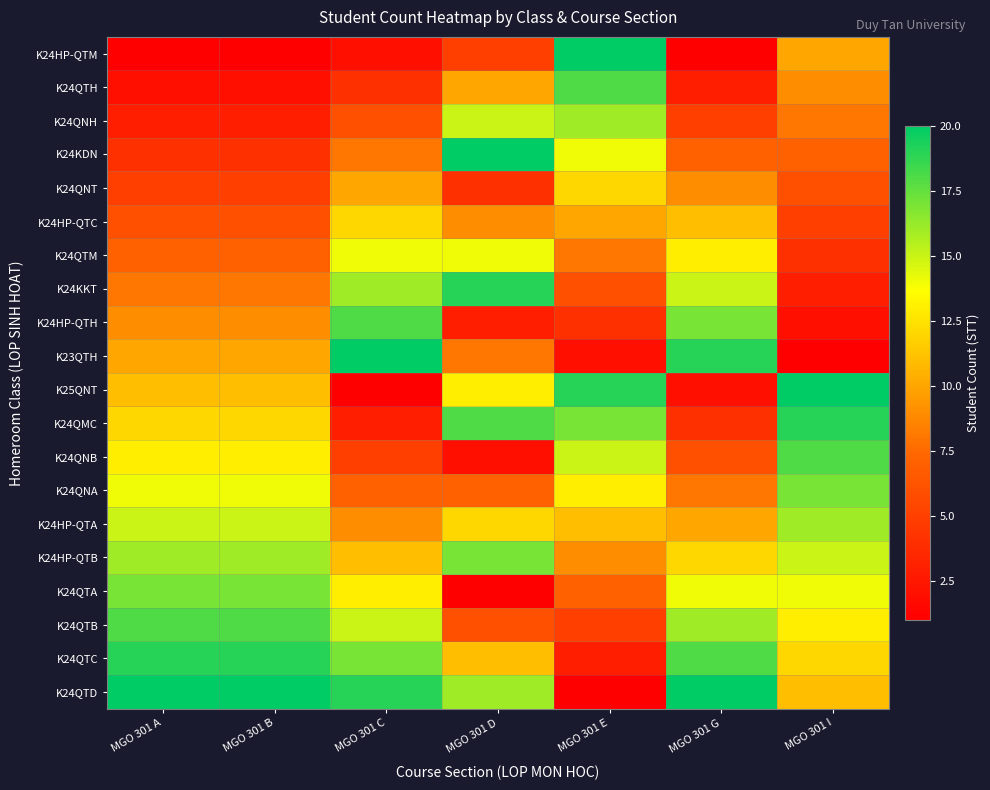

Reading left to right, what are all the values shown in this chart?

K24HP-QTM: MGO 301 A=1	MGO 301 B=1	MGO 301 C=2	MGO 301 D=5	MGO 301 E=20	MGO 301 G=1	MGO 301 I=10
K24QTH: MGO 301 A=2	MGO 301 B=2	MGO 301 C=4	MGO 301 D=10	MGO 301 E=18	MGO 301 G=3	MGO 301 I=9
K24QNH: MGO 301 A=3	MGO 301 B=3	MGO 301 C=6	MGO 301 D=15	MGO 301 E=16	MGO 301 G=5	MGO 301 I=8
K24KDN: MGO 301 A=4	MGO 301 B=4	MGO 301 C=8	MGO 301 D=20	MGO 301 E=14	MGO 301 G=7	MGO 301 I=7
K24QNT: MGO 301 A=5	MGO 301 B=5	MGO 301 C=10	MGO 301 D=4	MGO 301 E=12	MGO 301 G=9	MGO 301 I=6
K24HP-QTC: MGO 301 A=6	MGO 301 B=6	MGO 301 C=12	MGO 301 D=9	MGO 301 E=10	MGO 301 G=11	MGO 301 I=5
K24QTM: MGO 301 A=7	MGO 301 B=7	MGO 301 C=14	MGO 301 D=14	MGO 301 E=8	MGO 301 G=13	MGO 301 I=4
K24KKT: MGO 301 A=8	MGO 301 B=8	MGO 301 C=16	MGO 301 D=19	MGO 301 E=6	MGO 301 G=15	MGO 301 I=3
K24HP-QTH: MGO 301 A=9	MGO 301 B=9	MGO 301 C=18	MGO 301 D=3	MGO 301 E=4	MGO 301 G=17	MGO 301 I=2
K23QTH: MGO 301 A=10	MGO 301 B=10	MGO 301 C=20	MGO 301 D=8	MGO 301 E=2	MGO 301 G=19	MGO 301 I=1
K25QNT: MGO 301 A=11	MGO 301 B=11	MGO 301 C=1	MGO 301 D=13	MGO 301 E=19	MGO 301 G=2	MGO 301 I=20
K24QMC: MGO 301 A=12	MGO 301 B=12	MGO 301 C=3	MGO 301 D=18	MGO 301 E=17	MGO 301 G=4	MGO 301 I=19
K24QNB: MGO 301 A=13	MGO 301 B=13	MGO 301 C=5	MGO 301 D=2	MGO 301 E=15	MGO 301 G=6	MGO 301 I=18
K24QNA: MGO 301 A=14	MGO 301 B=14	MGO 301 C=7	MGO 301 D=7	MGO 301 E=13	MGO 301 G=8	MGO 301 I=17
K24HP-QTA: MGO 301 A=15	MGO 301 B=15	MGO 301 C=9	MGO 301 D=12	MGO 301 E=11	MGO 301 G=10	MGO 301 I=16
K24HP-QTB: MGO 301 A=16	MGO 301 B=16	MGO 301 C=11	MGO 301 D=17	MGO 301 E=9	MGO 301 G=12	MGO 301 I=15
K24QTA: MGO 301 A=17	MGO 301 B=17	MGO 301 C=13	MGO 301 D=1	MGO 301 E=7	MGO 301 G=14	MGO 301 I=14
K24QTB: MGO 301 A=18	MGO 301 B=18	MGO 301 C=15	MGO 301 D=6	MGO 301 E=5	MGO 301 G=16	MGO 301 I=13
K24QTC: MGO 301 A=19	MGO 301 B=19	MGO 301 C=17	MGO 301 D=11	MGO 301 E=3	MGO 301 G=18	MGO 301 I=12
K24QTD: MGO 301 A=20	MGO 301 B=20	MGO 301 C=19	MGO 301 D=16	MGO 301 E=1	MGO 301 G=20	MGO 301 I=11